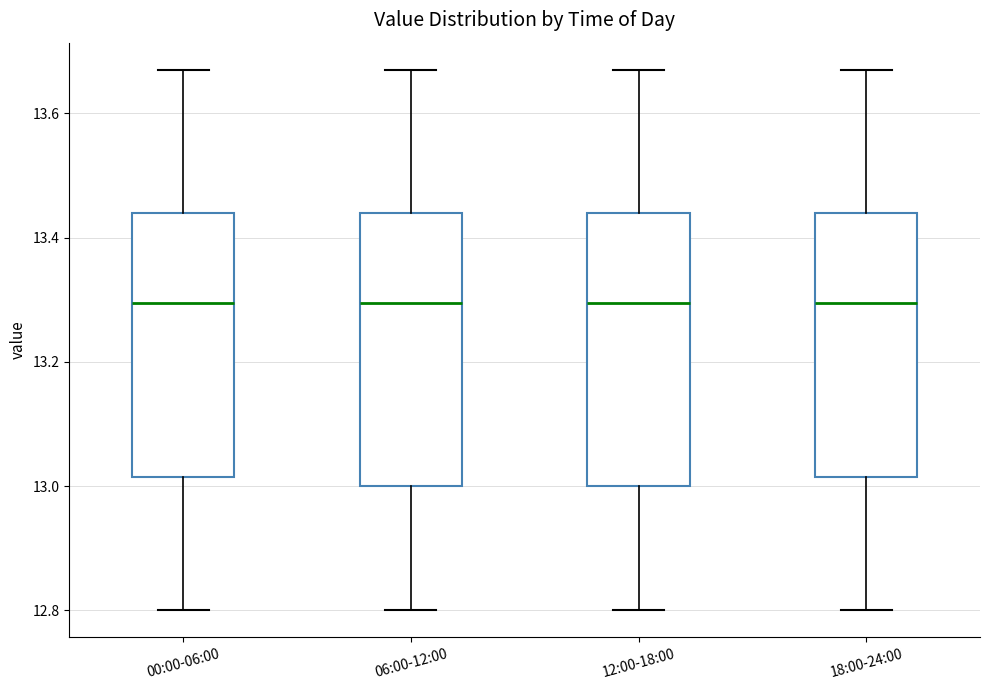

Where does the upper whisker of the box for 00:00-06:00 end on the y-axis? The values are not printed on the chart, so give them approximately, as read against the axis.

13.68